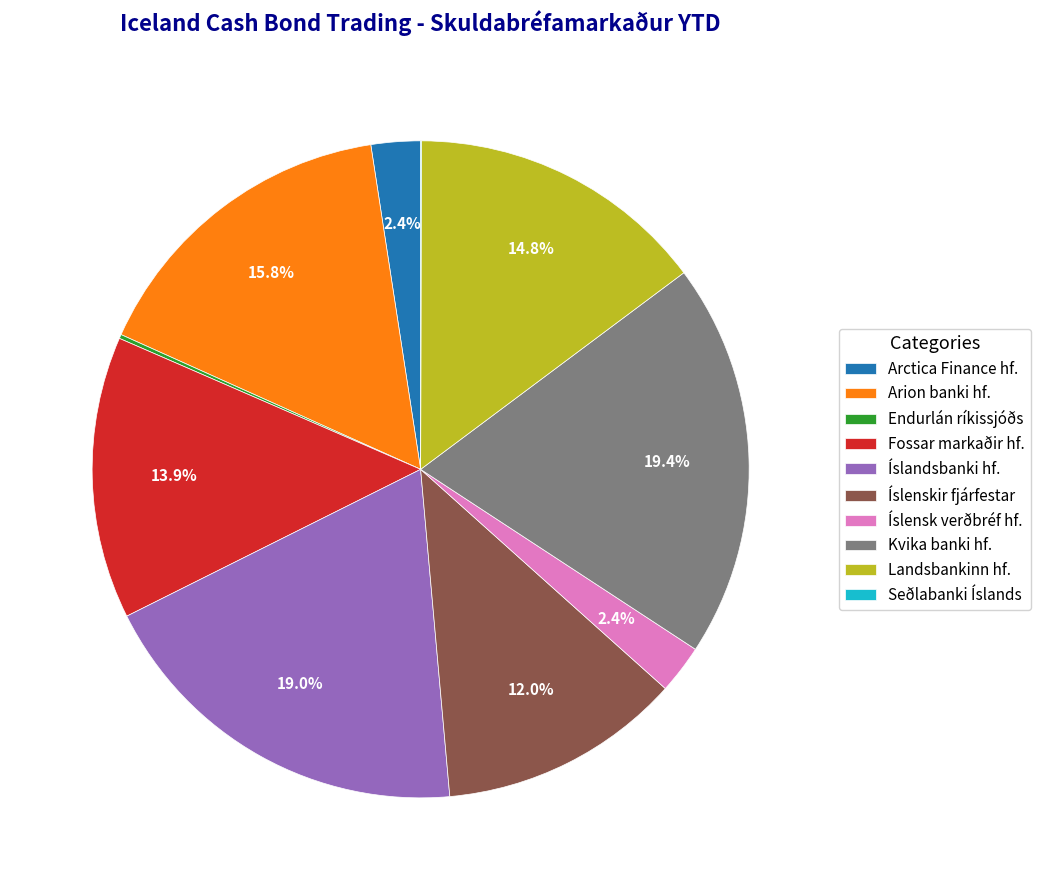

Is Íslandsbanki hf. the majority of the pie?

No